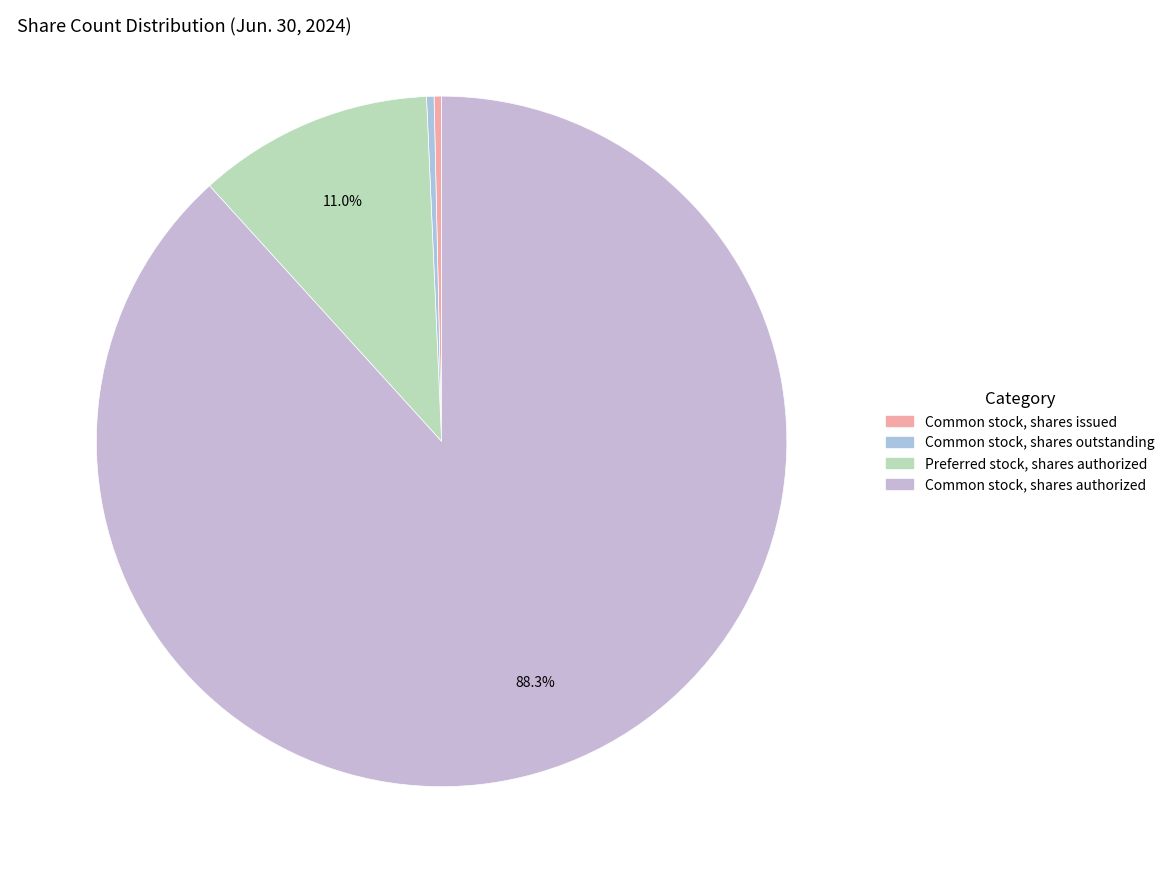

Combined, what portion of the pie is Common stock, shares authorized and Common stock, shares issued?

88.6%